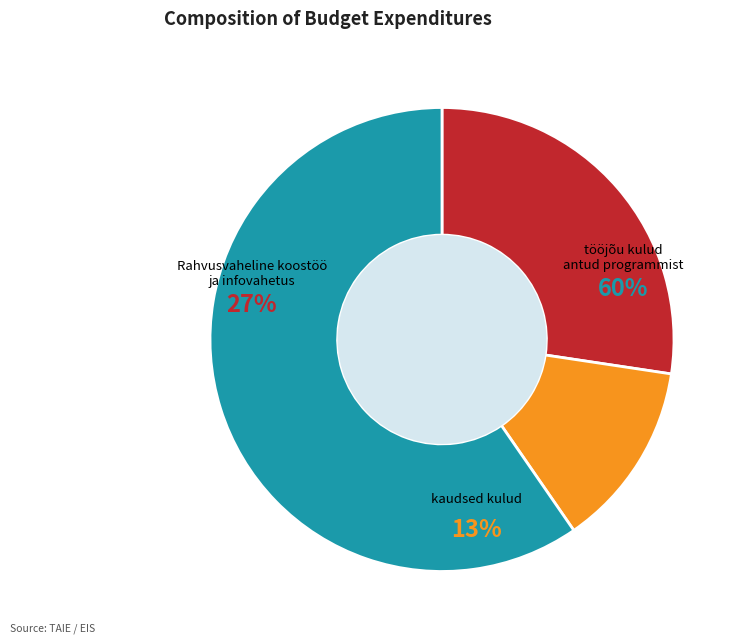

Is it true that kaudsed kulud is 20% of the pie?

False